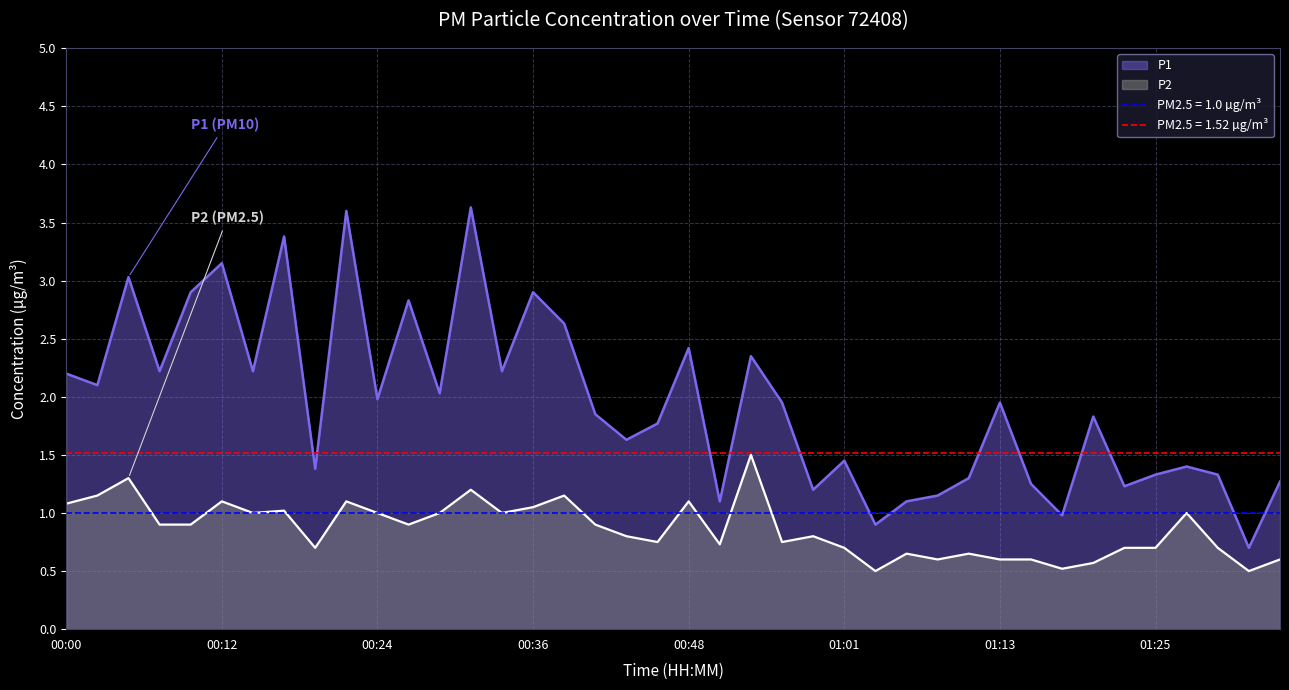

What is the approximate value of P1 at 00:02?

2.1